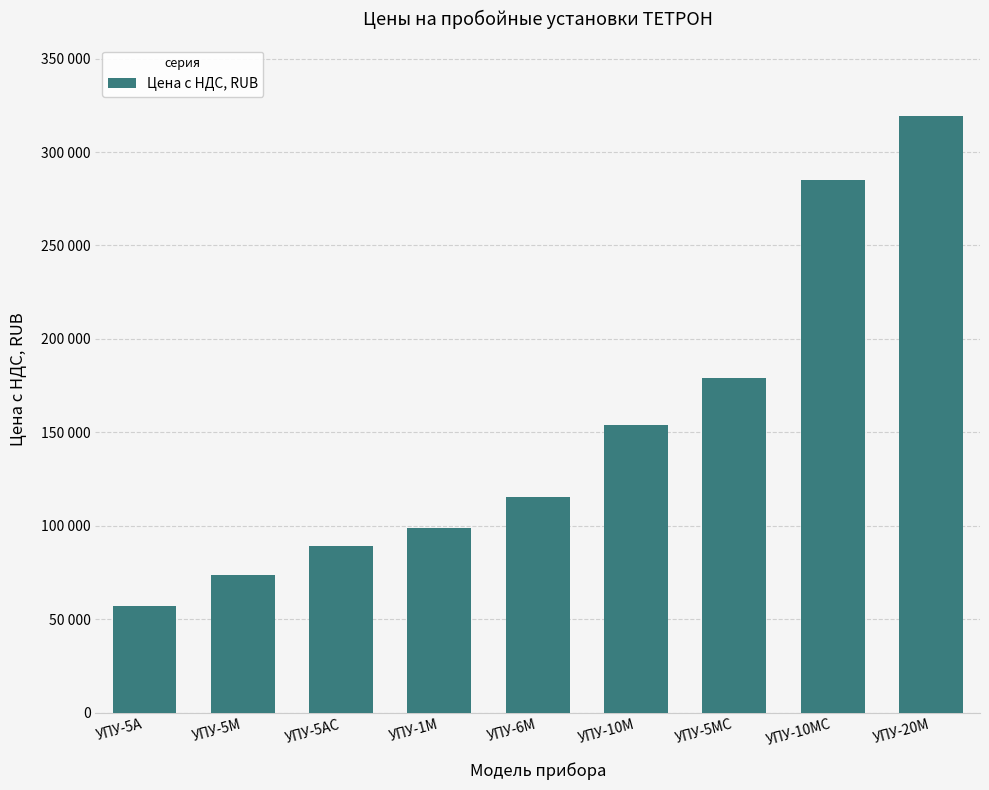

What is the label of the 1st bar from the right?

УПУ-20М